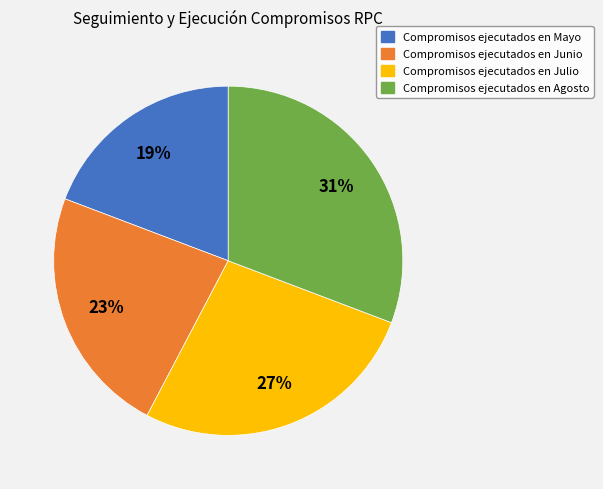

To the nearest percent, what is the difference between the largest and smallest slice percentages?

12%